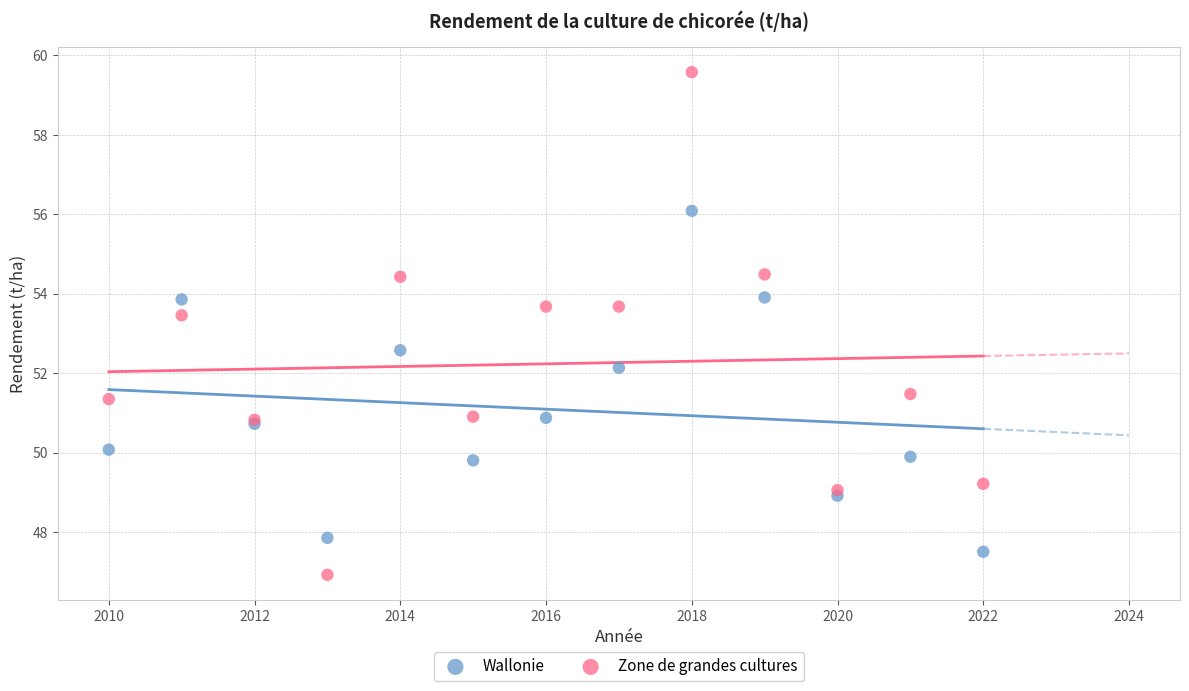

Which series has the widest spread of Y values?

Zone de grandes cultures